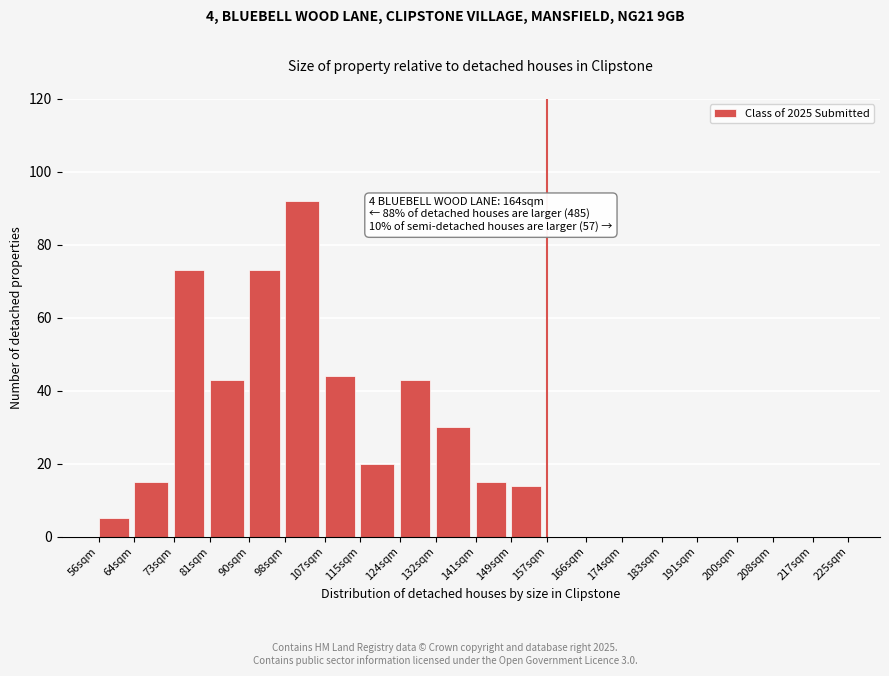

Reading left to right, list all the values displayed in this chart.

56sqm=5	64sqm=15	73sqm=73	81sqm=43	90sqm=73	98sqm=92	107sqm=44	115sqm=20	124sqm=43	132sqm=30	141sqm=15	149sqm=14	157sqm=0	166sqm=0	174sqm=0	183sqm=0	191sqm=0	200sqm=0	208sqm=0	217sqm=0